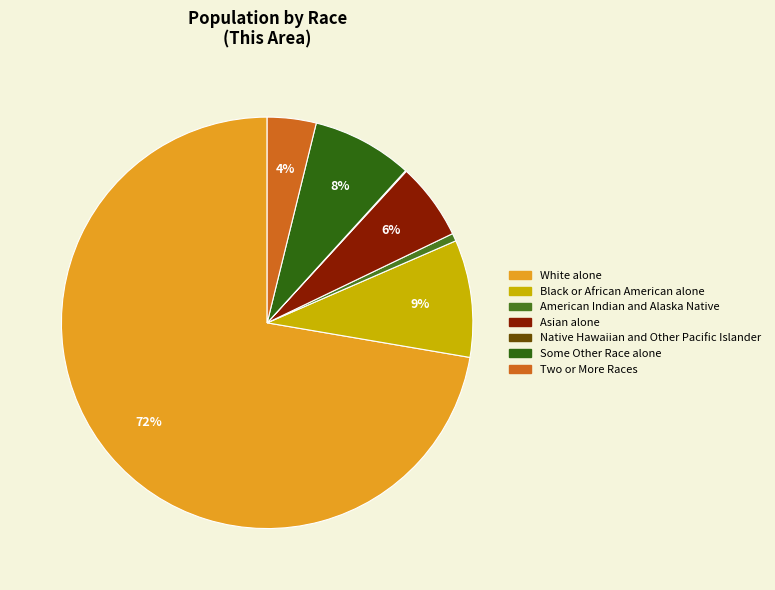

Is there any slice that represents more than half of the pie?

Yes